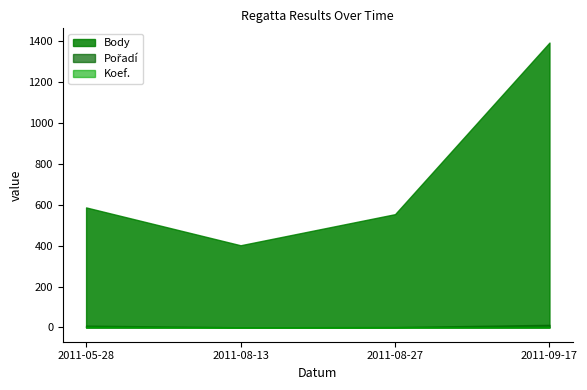

What is the label of the 1st point from the left?

2011-05-28